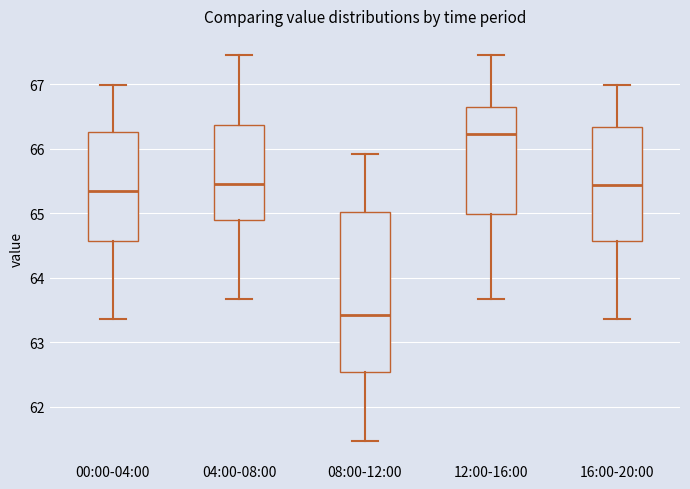

Which box's median line is the lowest?

08:00-12:00